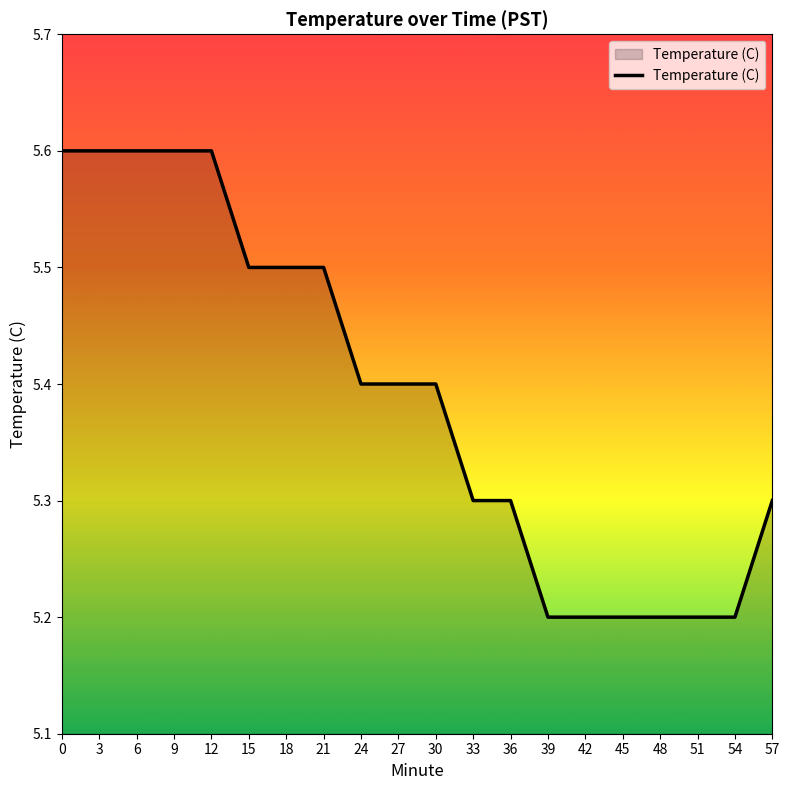

What is the change in value from 9 to 57?

-0.3